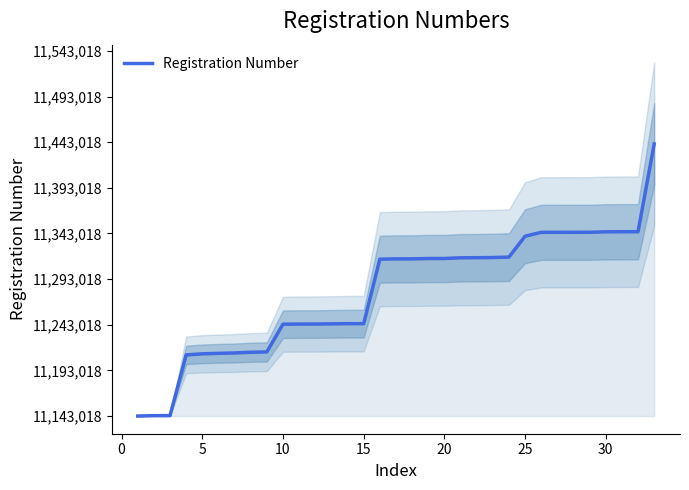

The value at 10 is 22066. True or false?

False